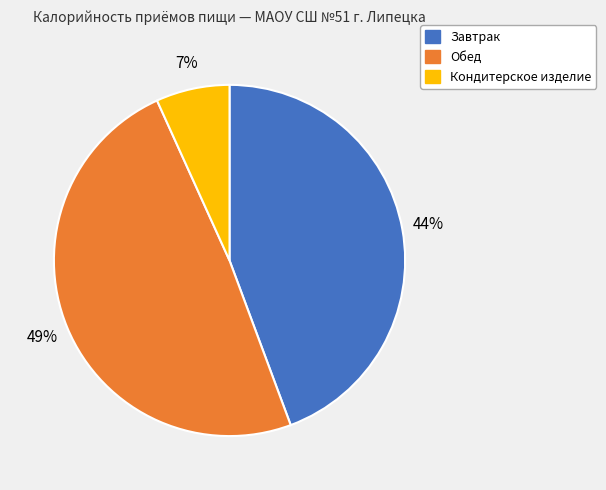

Does Обед account for over 50% of the chart?

No